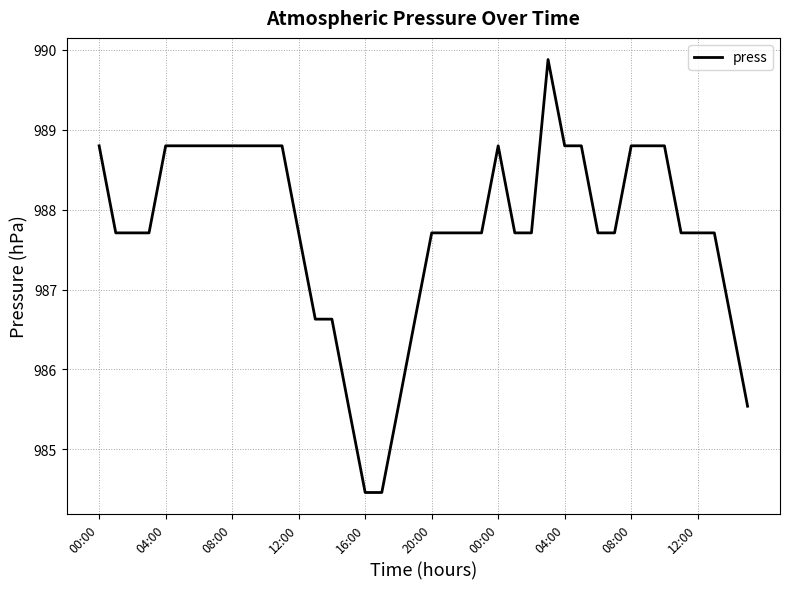

Does the chart display data point markers on the line(s)?

No